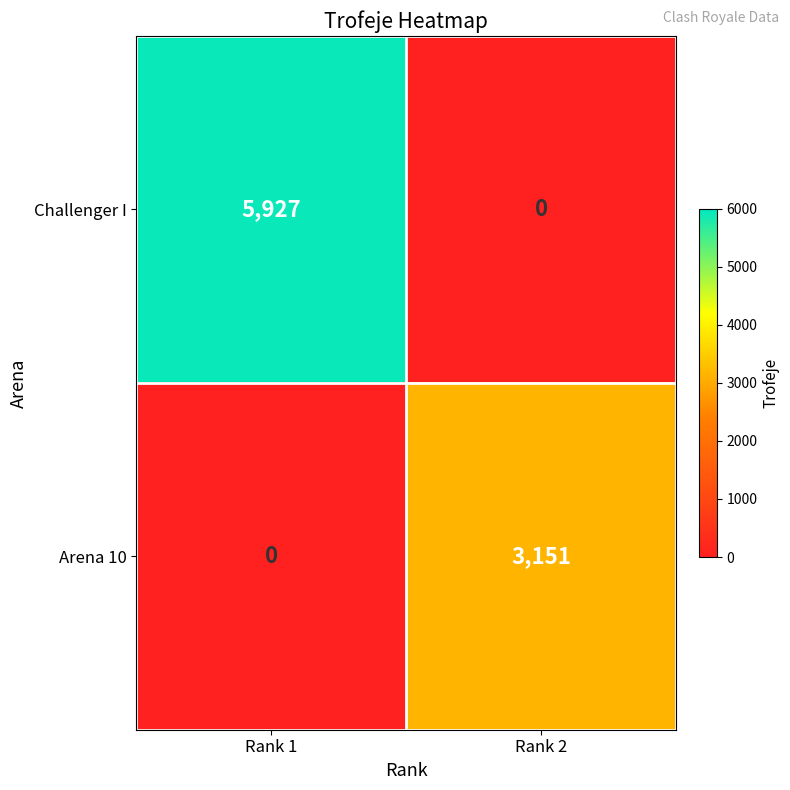

How many values in the Challenger I series are below 5927?

1